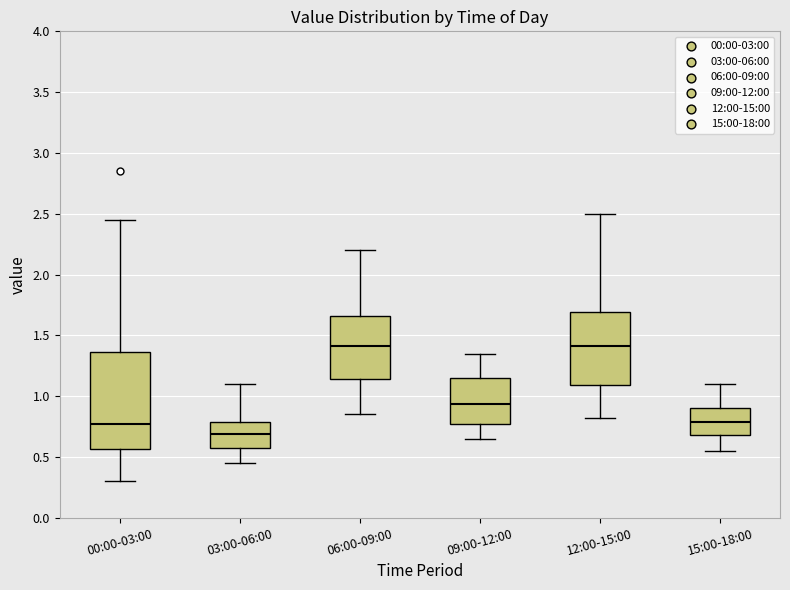

Reading left to right, transcribe this box plot: for each box, give where its median line is, the range the box spans, and where its two whiskers end, as read against the y-axis. The values are not printed on the chart, so give them approximately, as read against the axis.

00:00-03:00: median 0.80, box 0.55 to 1.35, whiskers 0.30 to 2.45
03:00-06:00: median 0.70, box 0.55 to 0.80, whiskers 0.45 to 1.10
06:00-09:00: median 1.40, box 1.15 to 1.65, whiskers 0.85 to 2.20
09:00-12:00: median 0.95, box 0.75 to 1.15, whiskers 0.65 to 1.35
12:00-15:00: median 1.40, box 1.10 to 1.70, whiskers 0.80 to 2.50
15:00-18:00: median 0.80, box 0.70 to 0.90, whiskers 0.55 to 1.10